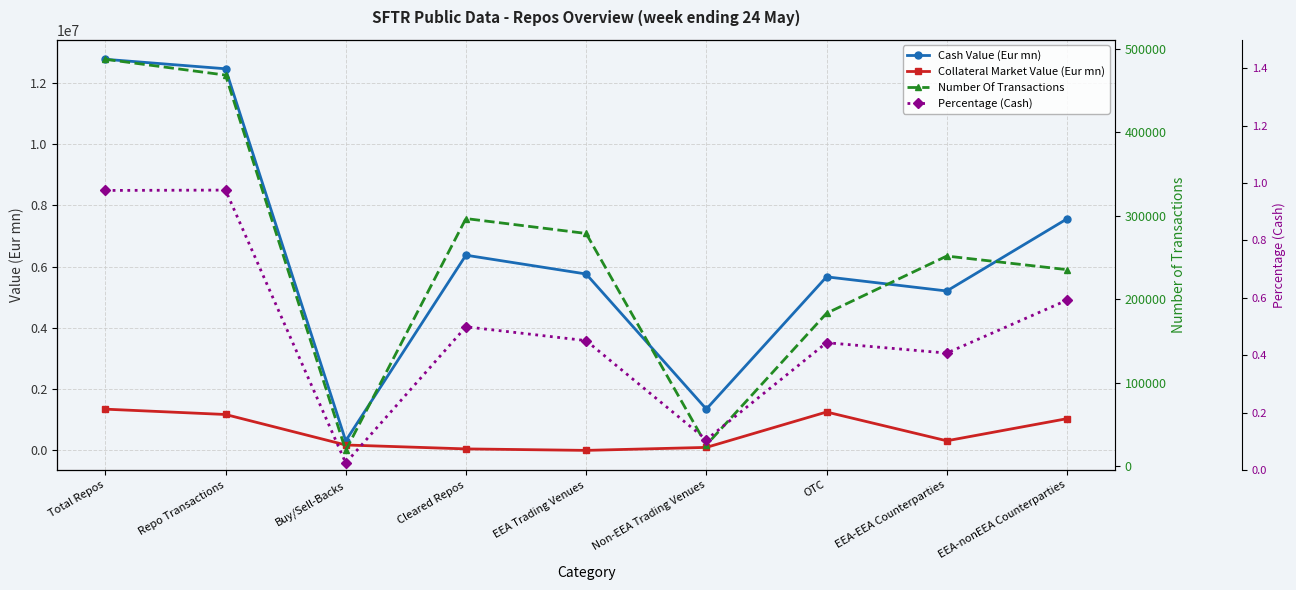

What is the label of the 3rd point from the left?

Buy/Sell-Backs